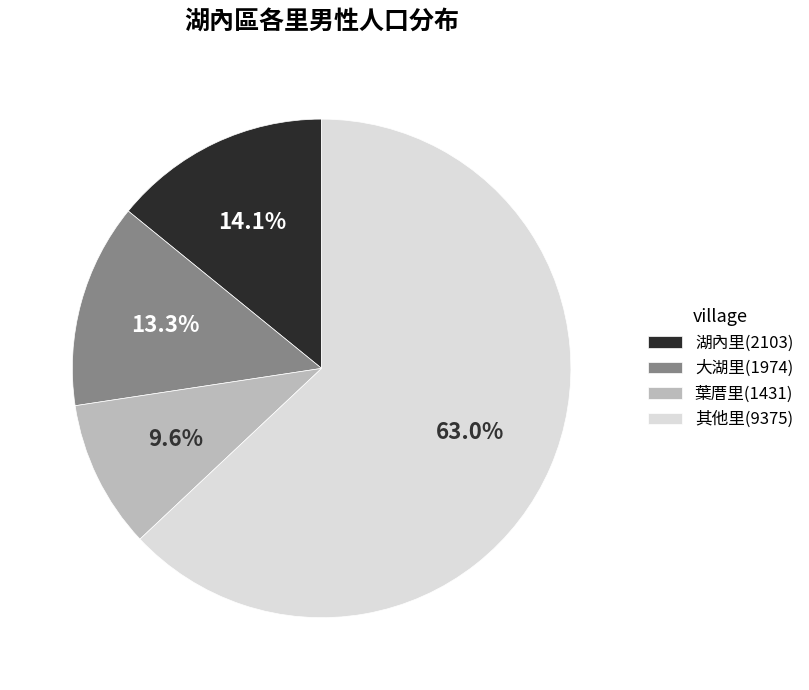

What is the total percentage of 其他里(9375) and 大湖里(1974)?

76.3%